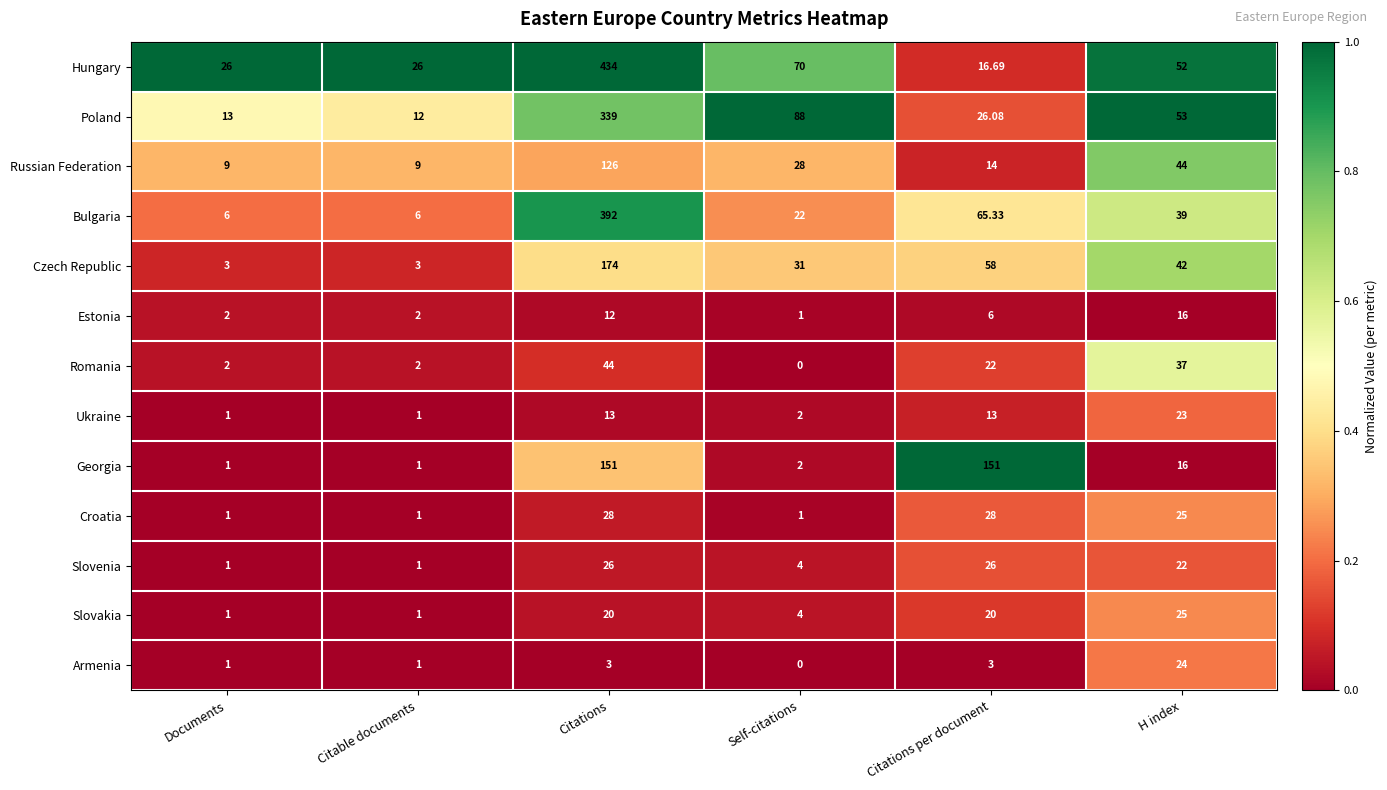

What is the difference between the highest and lowest values at Self-citations?

88.0